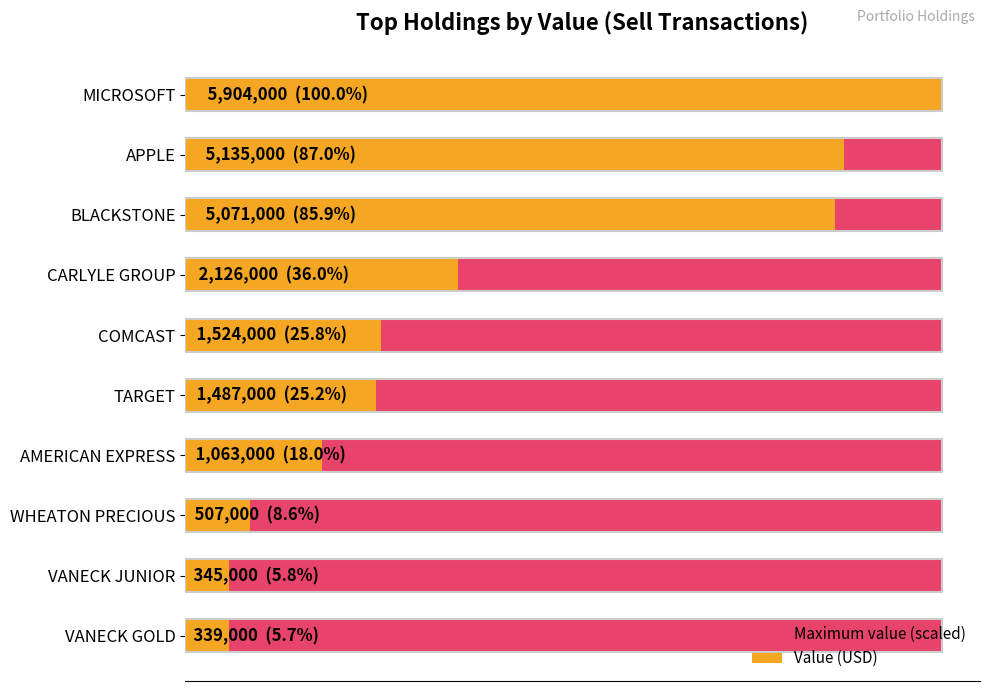

The value of Value (USD) at 5 is 1487000.0. True or false?

True